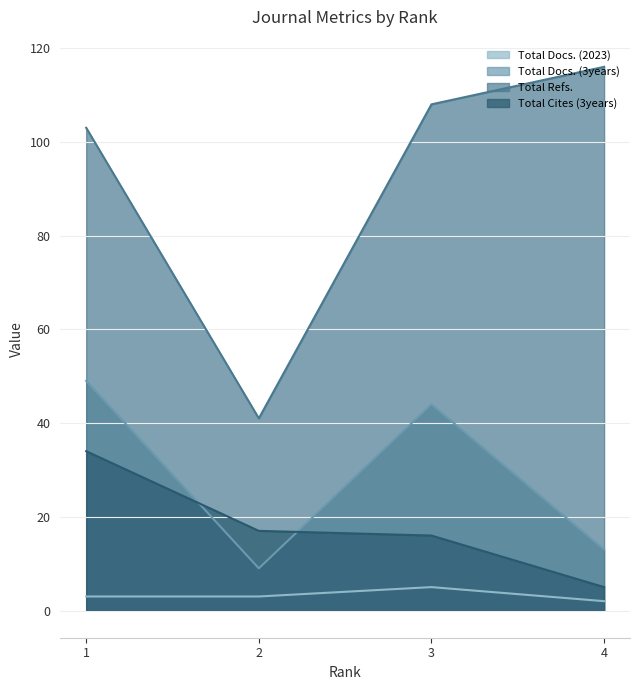

Which series has the widest spread of values?

Total Refs.